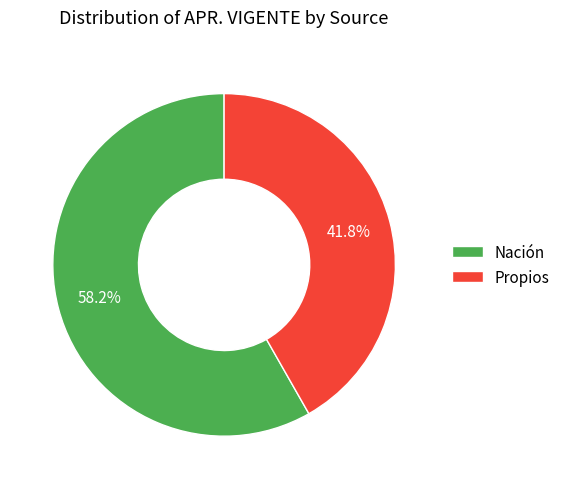

Does Nación represent more than half of the total?

Yes